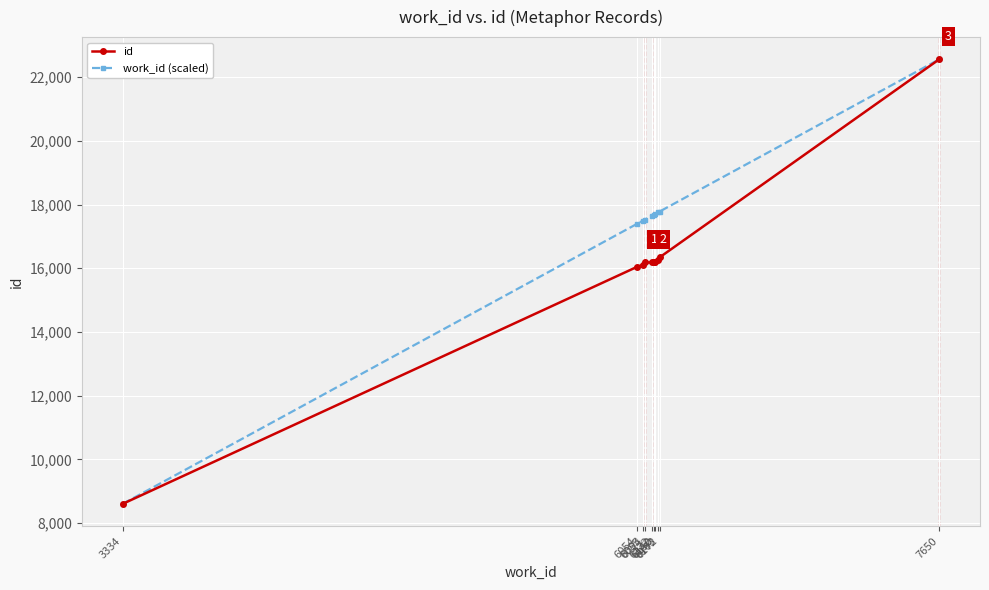

What is the value of the id point at the 8th from the left?

16253.0